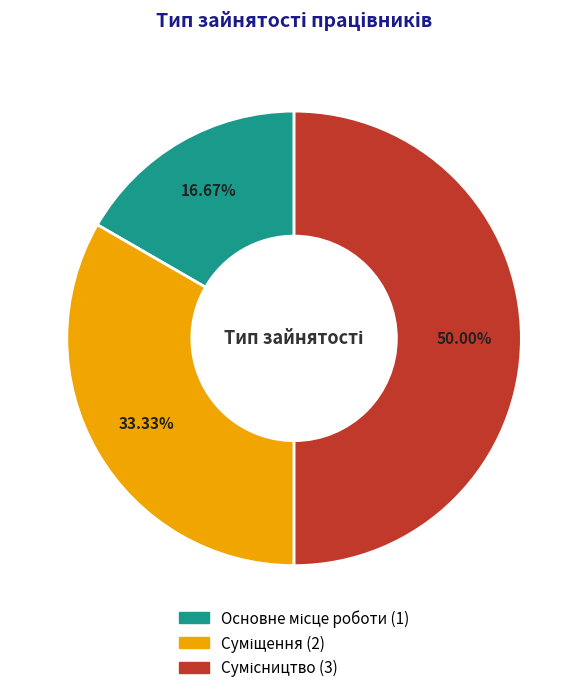

To the nearest percent, what is the average slice percentage?

33%